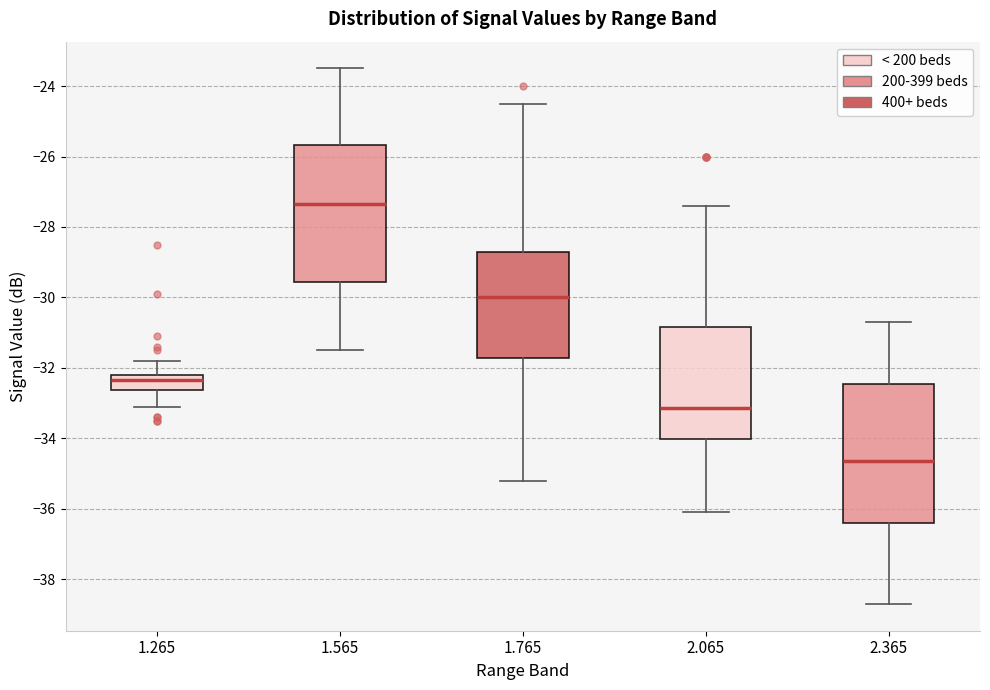

Reading left to right, read every box against the y-axis: the position of its median line, the range the box covers, and the ends of its whiskers. The values are not printed on the chart, so give them approximately, as read against the axis.

1.265: median -32.4, box -32.6 to -32.2, whiskers -33.0 to -31.8
1.565: median -27.4, box -29.6 to -25.6, whiskers -31.4 to -23.4
1.765: median -30.0, box -31.8 to -28.6, whiskers -35.2 to -24.4
2.065: median -33.2, box -34.0 to -30.8, whiskers -36.0 to -27.4
2.365: median -34.6, box -36.4 to -32.4, whiskers -38.6 to -30.6